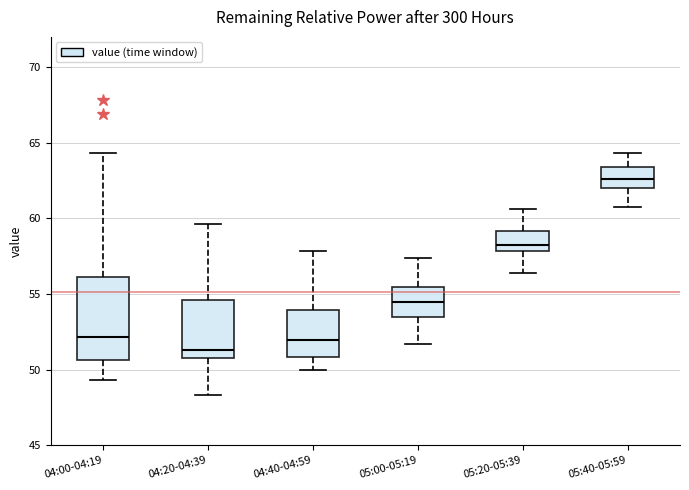

Where does the lower whisker of the box for 04:40-04:59 end on the y-axis? The values are not printed on the chart, so give them approximately, as read against the axis.

50.0